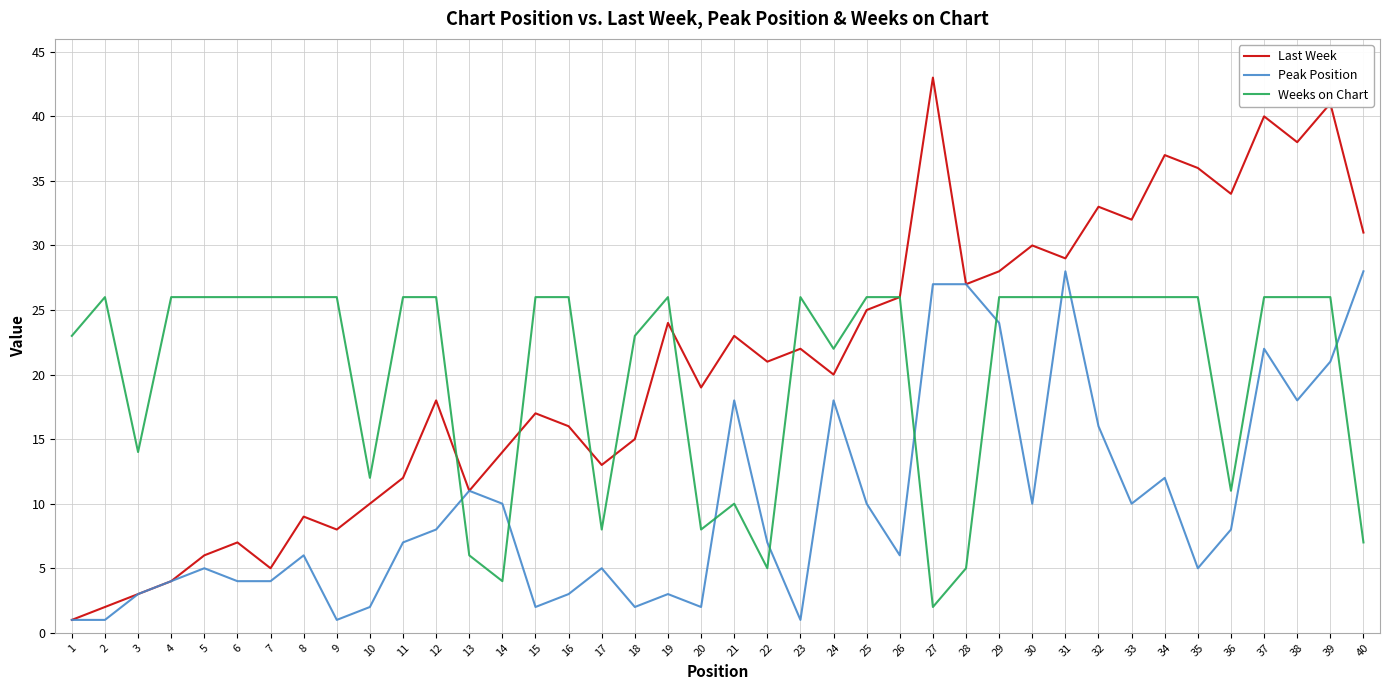

Which series has the widest spread of values?

Last Week